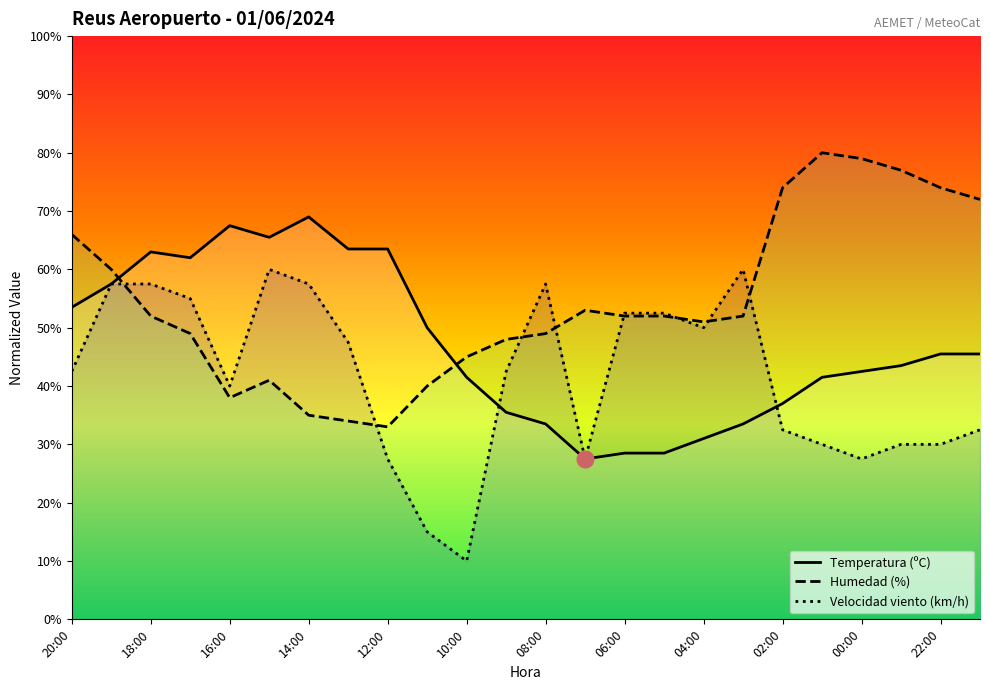

True or false: Temperatura (ºC) has a value of 45.5 at 21:00.

True